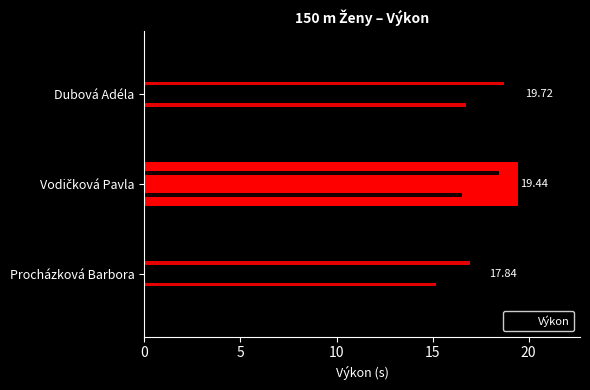

The value at Procházková Barbora is 17.8. True or false?

True